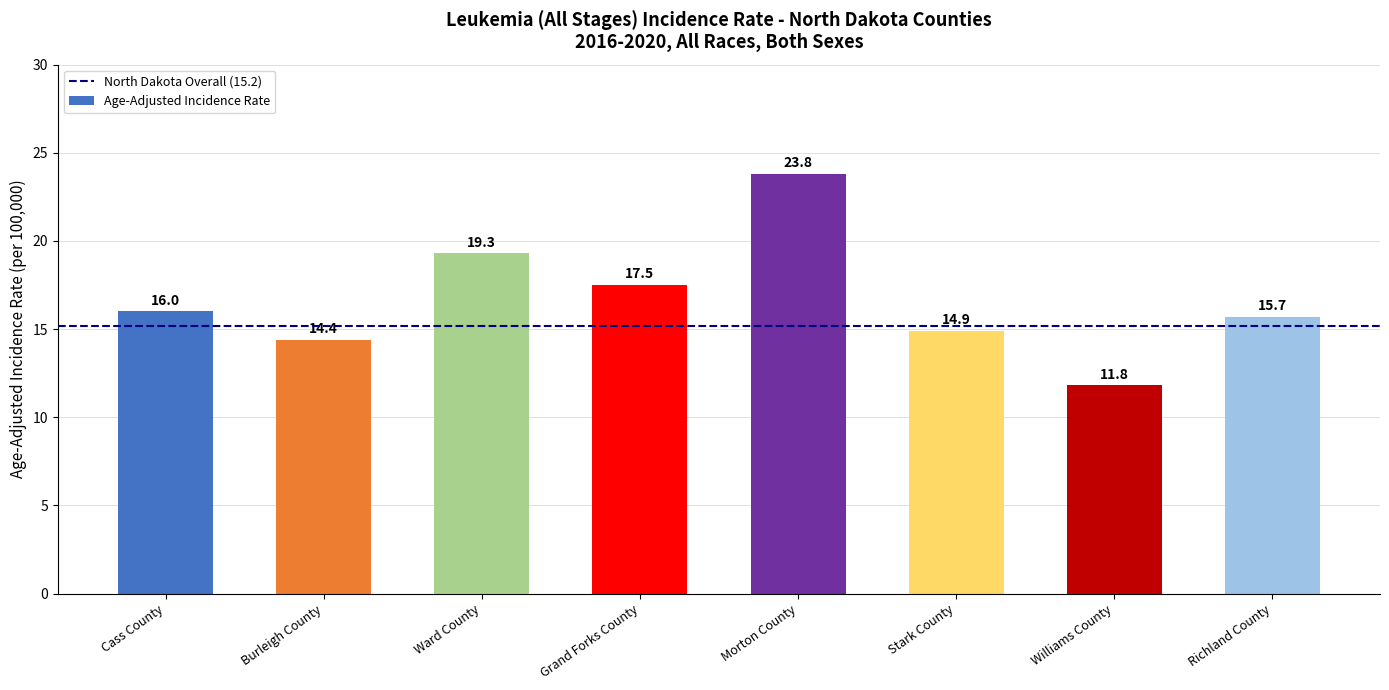

What is the difference between the values at Grand Forks County and Cass County?

1.5